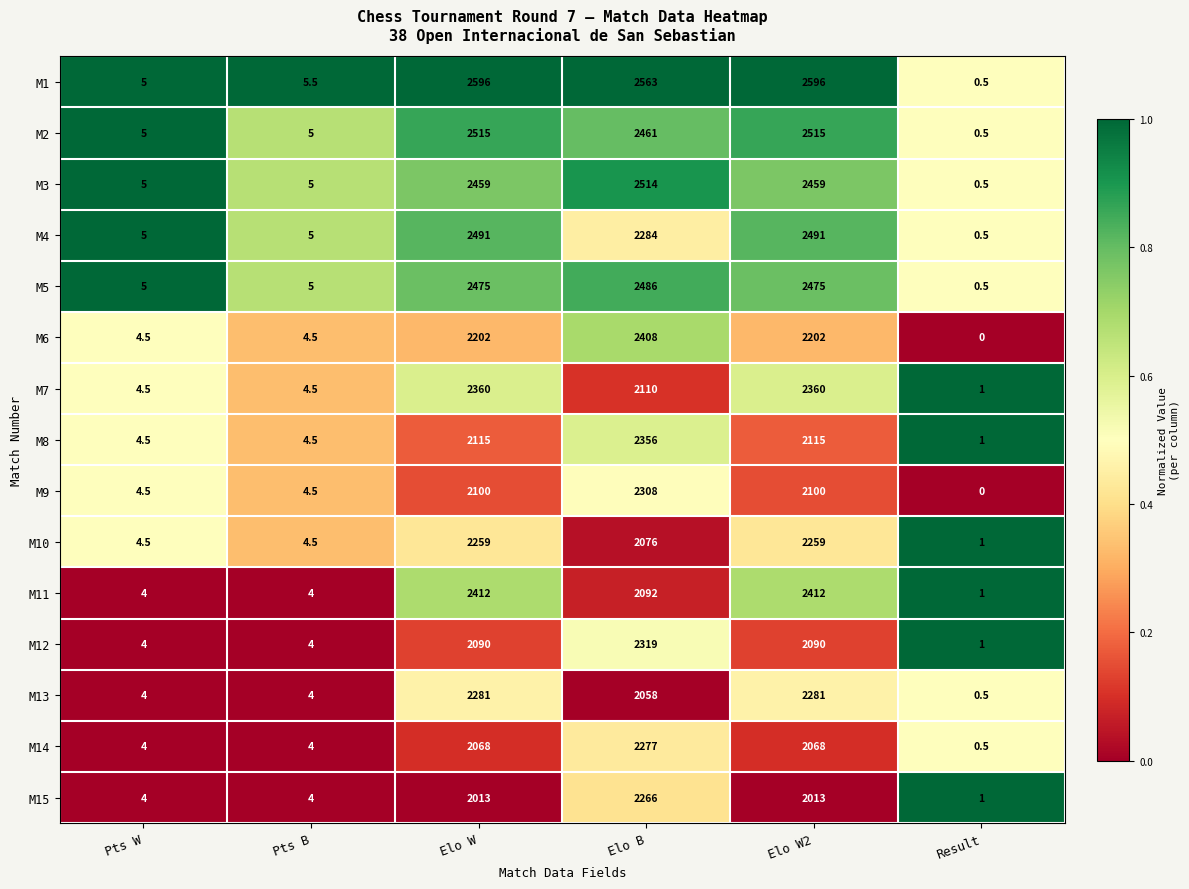

What is the maximum value shown in the chart?

2596.0